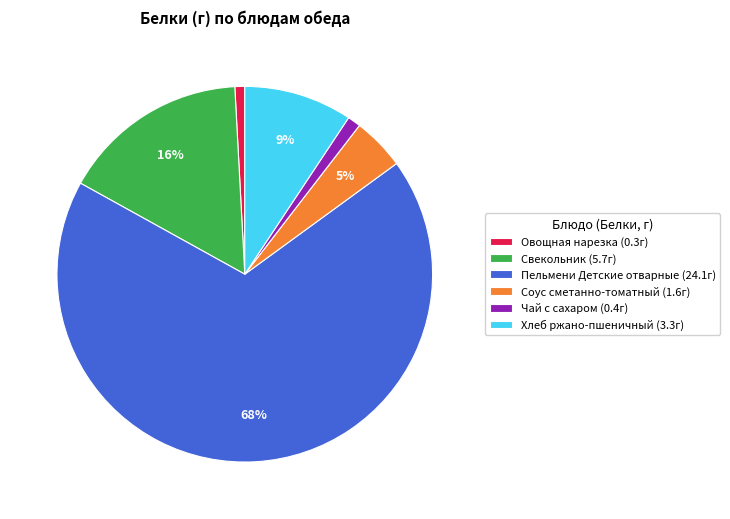

Is it true that Овощная нарезка is 1% of the pie?

True